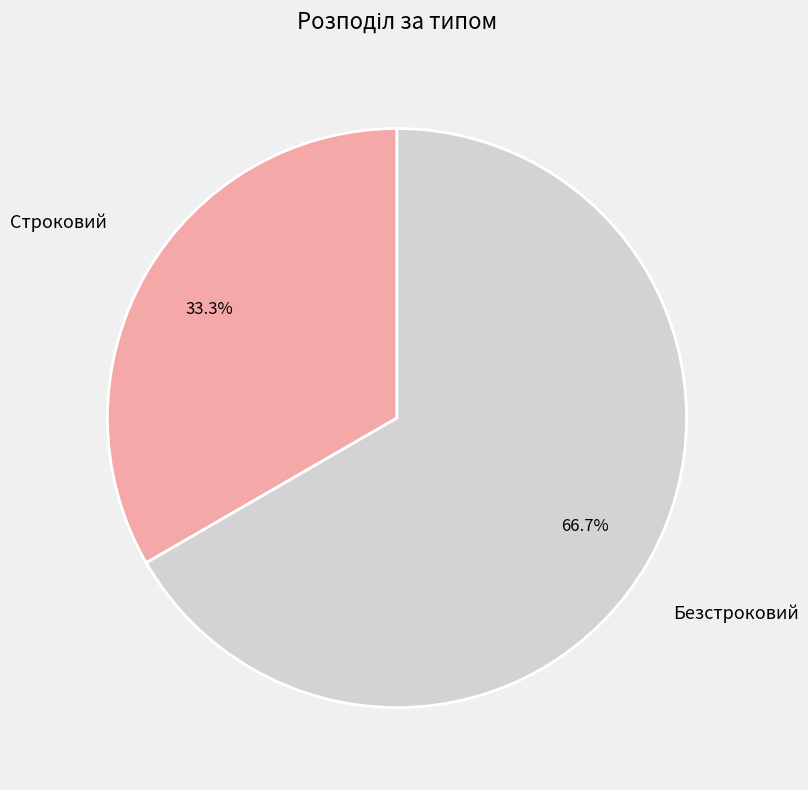

Is there a majority slice in this chart?

Yes